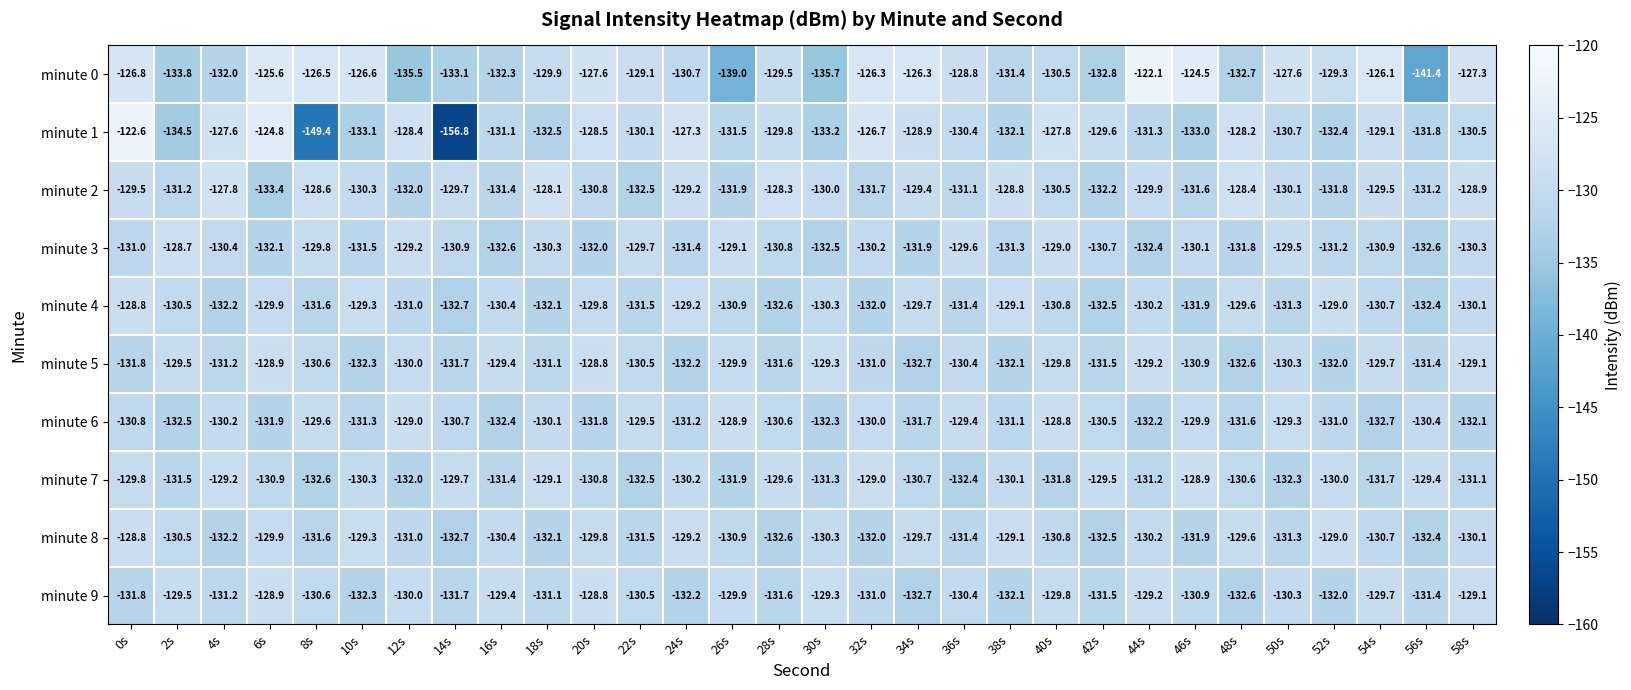

What is the spread (max minus min) of values at 24s?

4.9